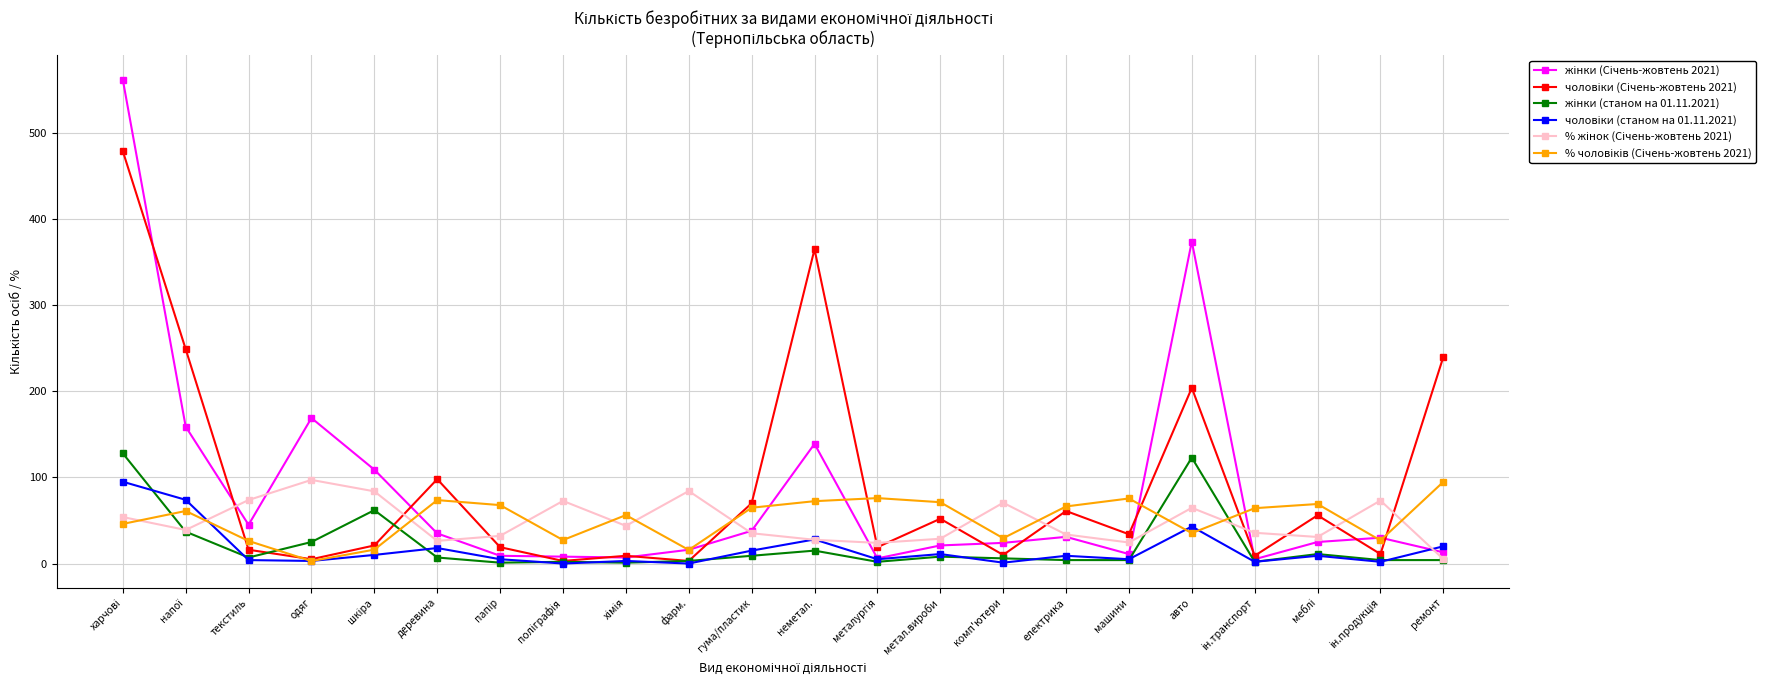

What is the label of the 11th point from the right?

неметал.